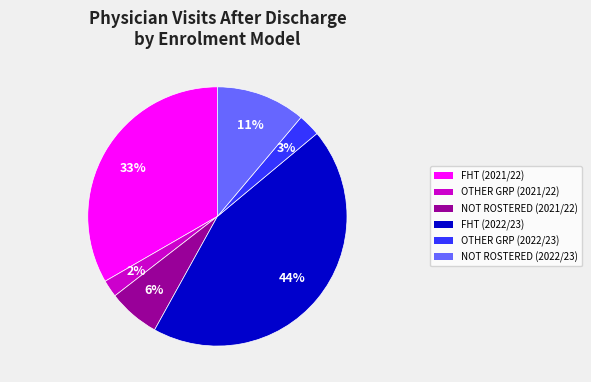

Does any single category account for the majority?

No